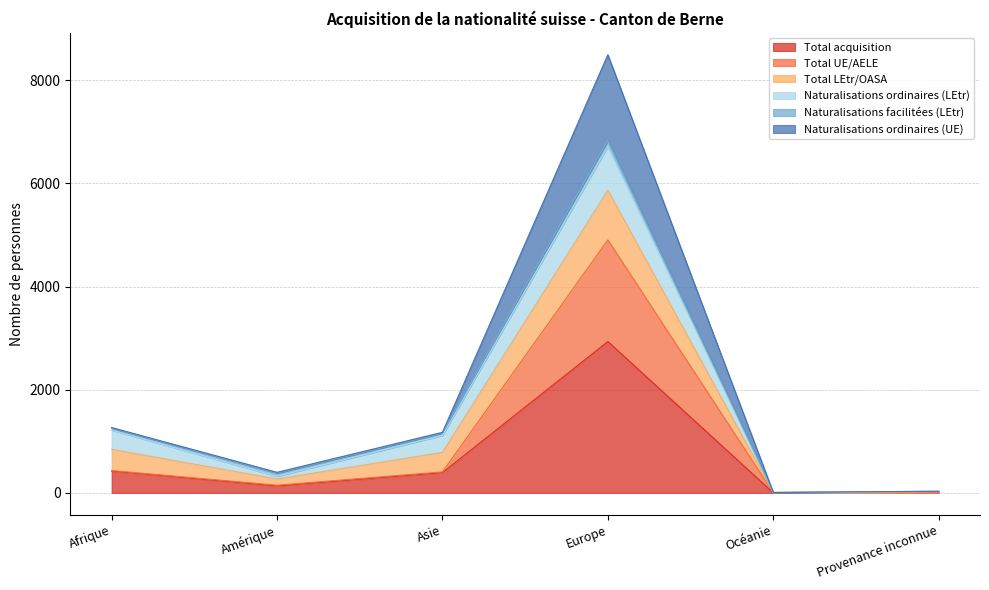

What is the difference between the second highest and second lowest values in the Naturalisations ordinaires (UE) series?

822